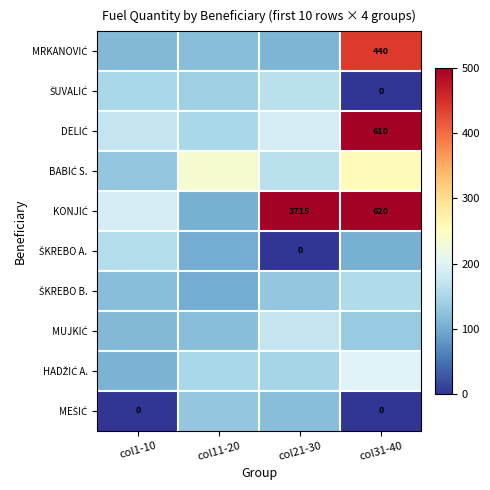

True or false: KONJIĆ has a value of 981.3 at col21-30.

False